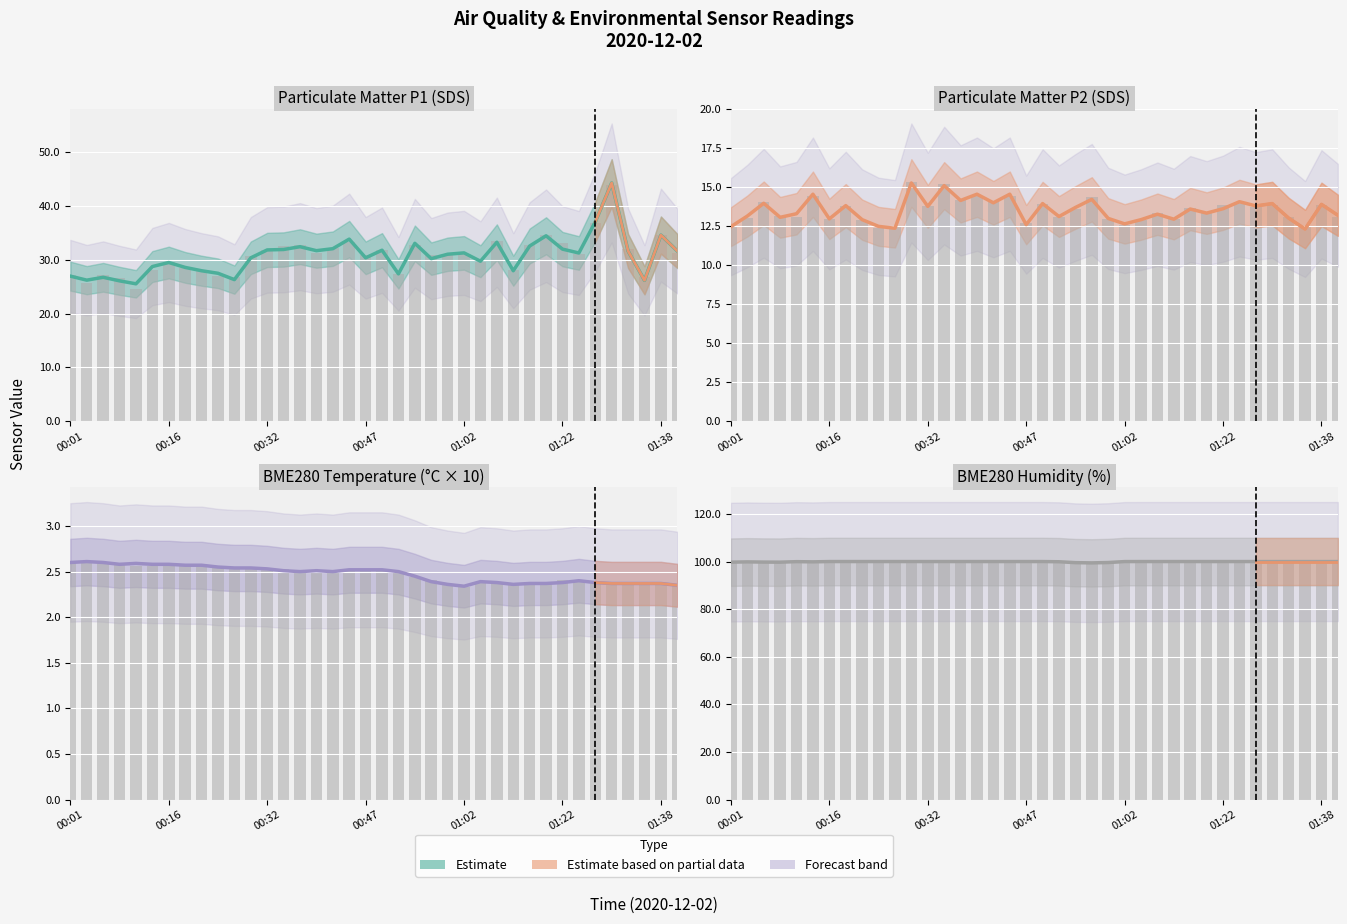

What is the greatest value displayed?

100.0